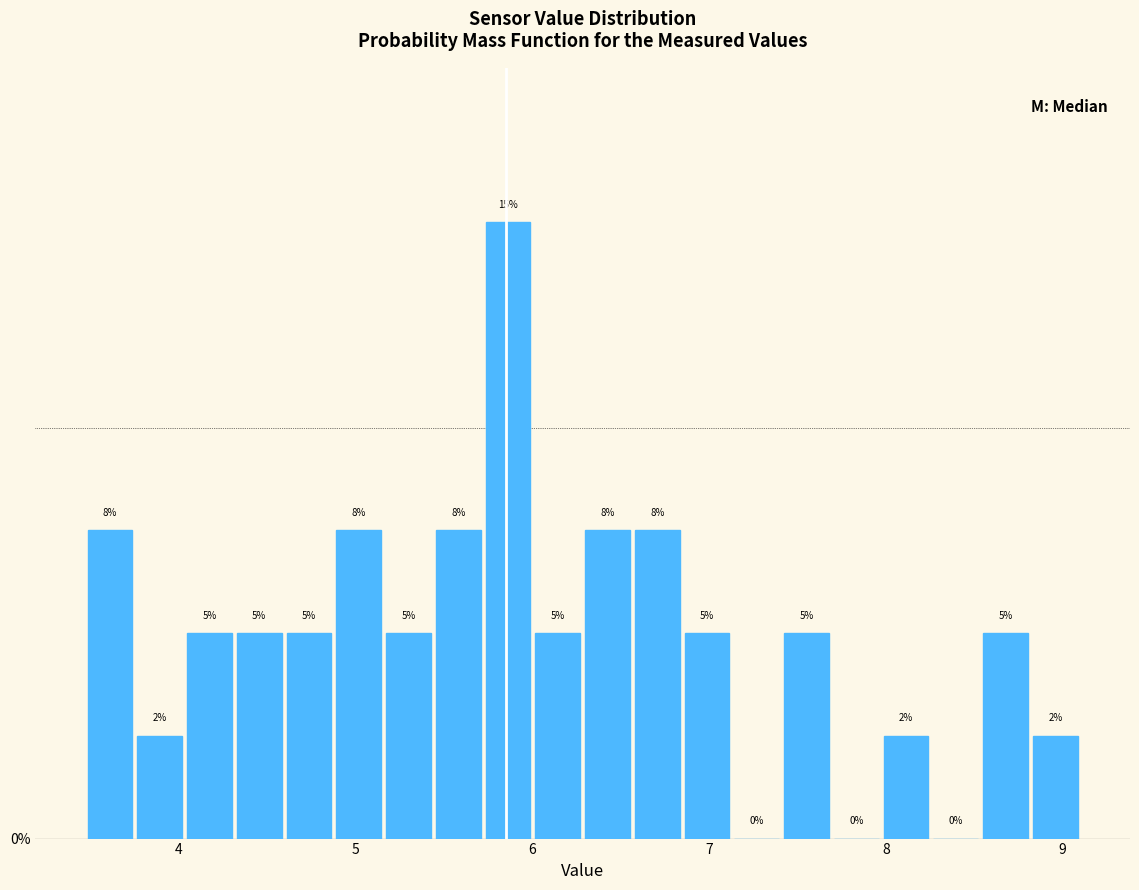

Read against the x-axis, roughly where is the centre of the tallest bar?

5.9